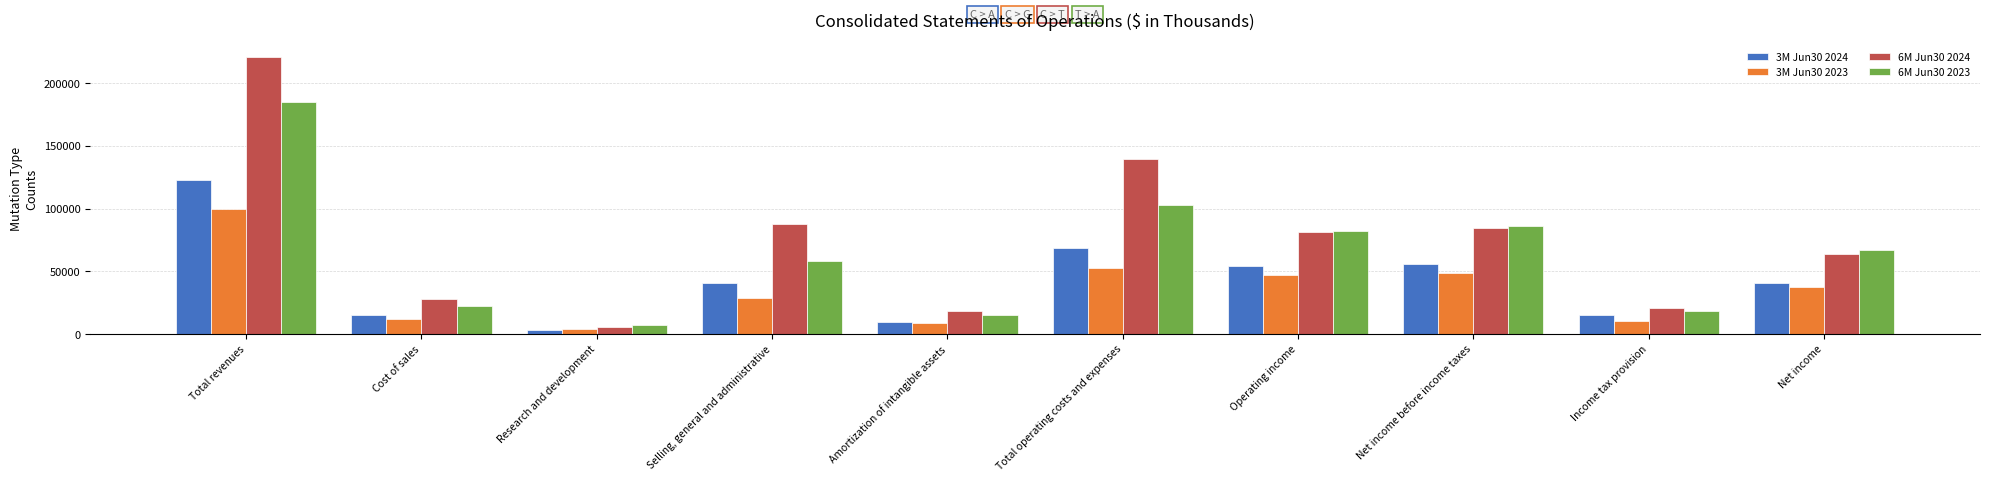

What position from the left is Cost of sales?

2